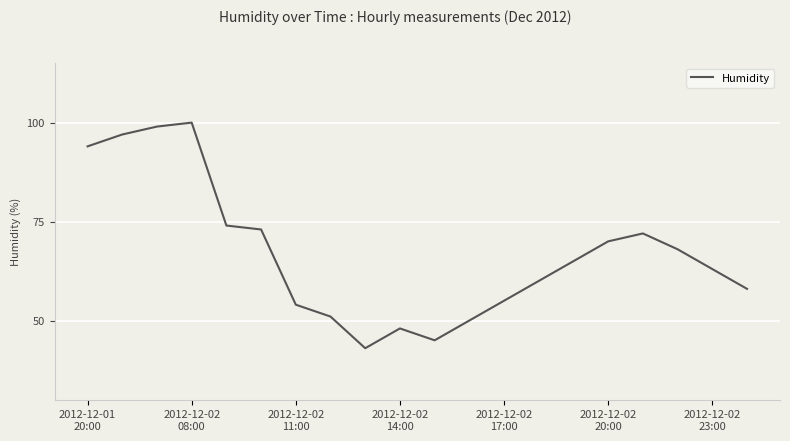

What is the difference between the maximum and minimum values?

57